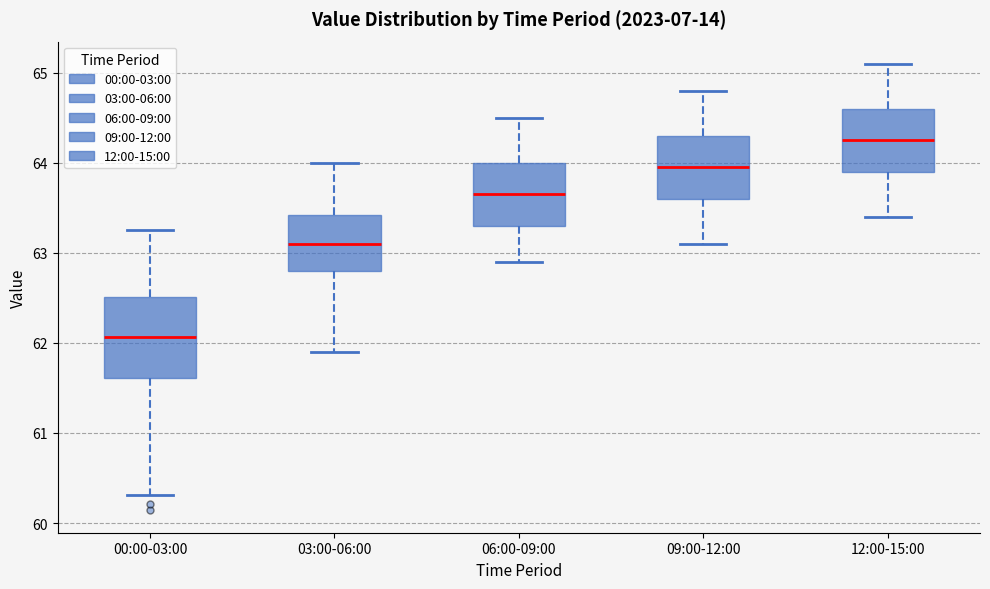

Where is the upper edge of the box for 12:00-15:00 on the y-axis? The values are not printed on the chart, so give them approximately, as read against the axis.

64.6